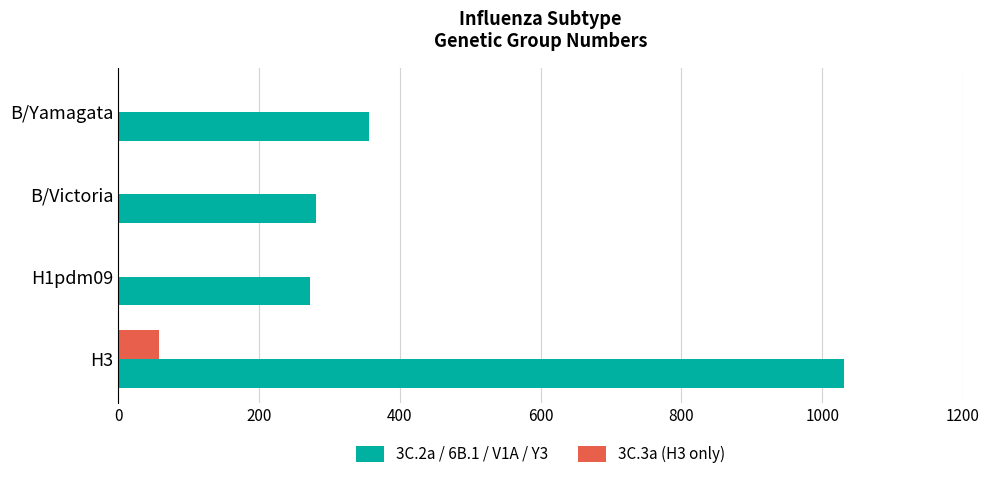

Which series changed the most between H3 and H1pdm09?

3C.2a / 6B.1 / V1A / Y3